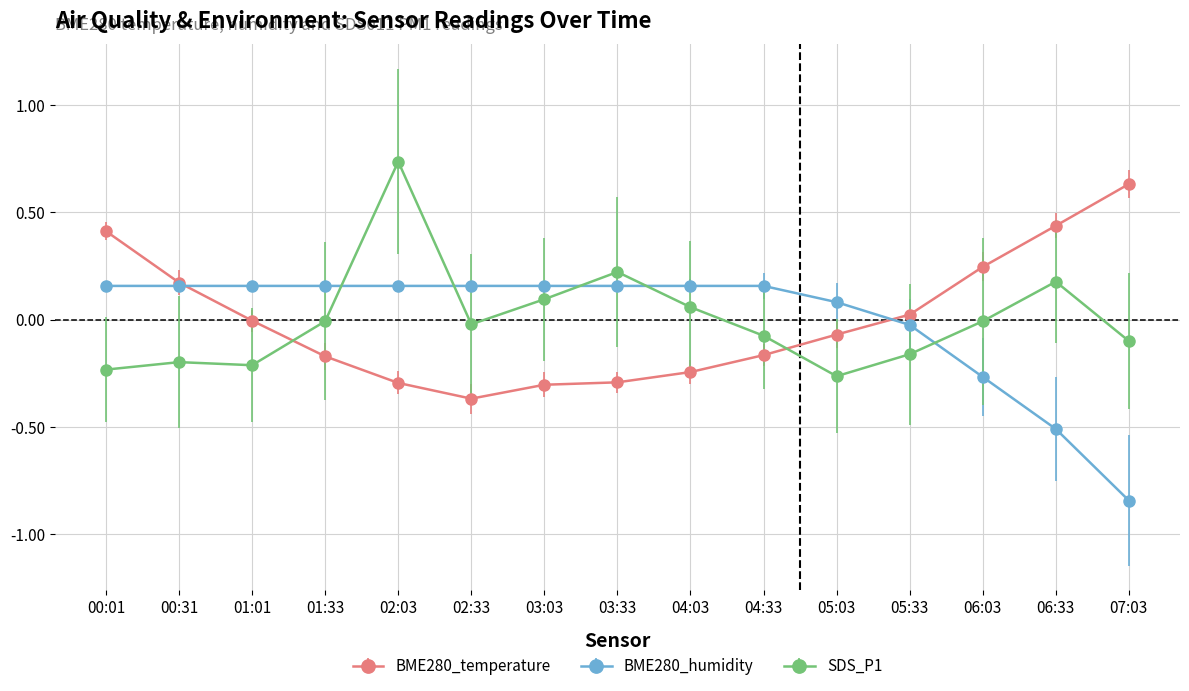

Rank the series by their maximum value, from highest to lowest.

SDS_P1, BME280_temperature, BME280_humidity